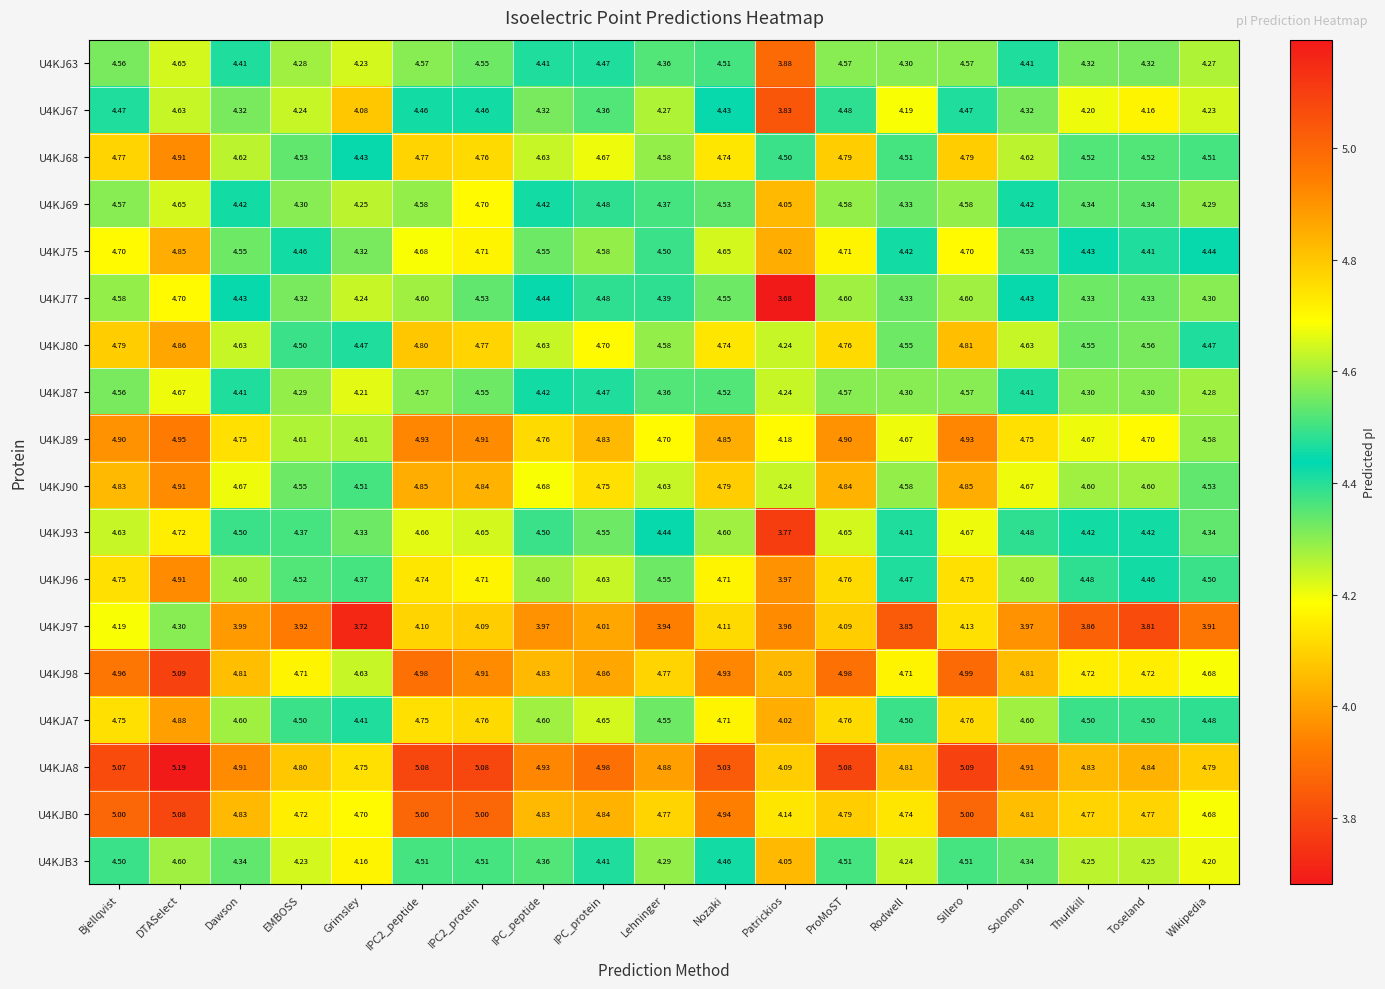

At which label is U4KJ93 closest to 4?

Patrickios